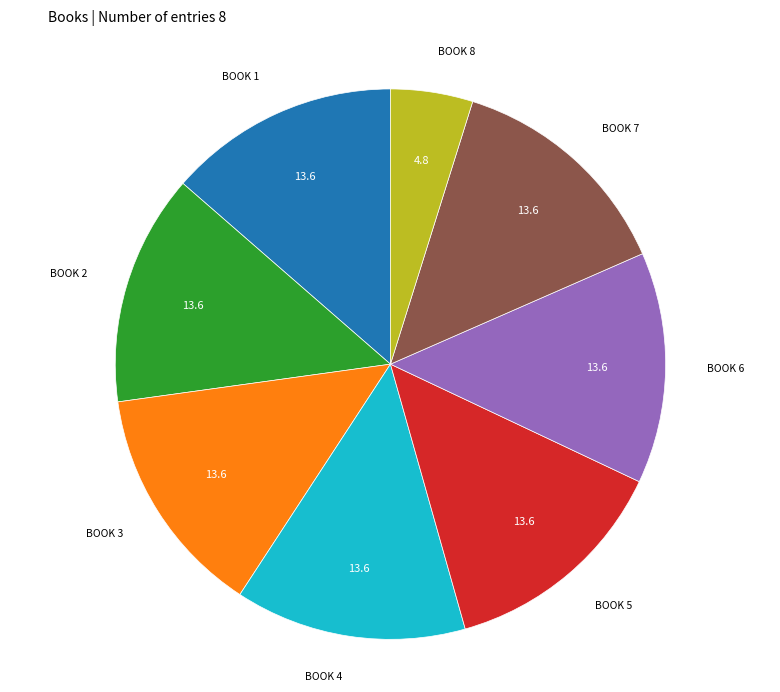

Does any single category account for the majority?

No